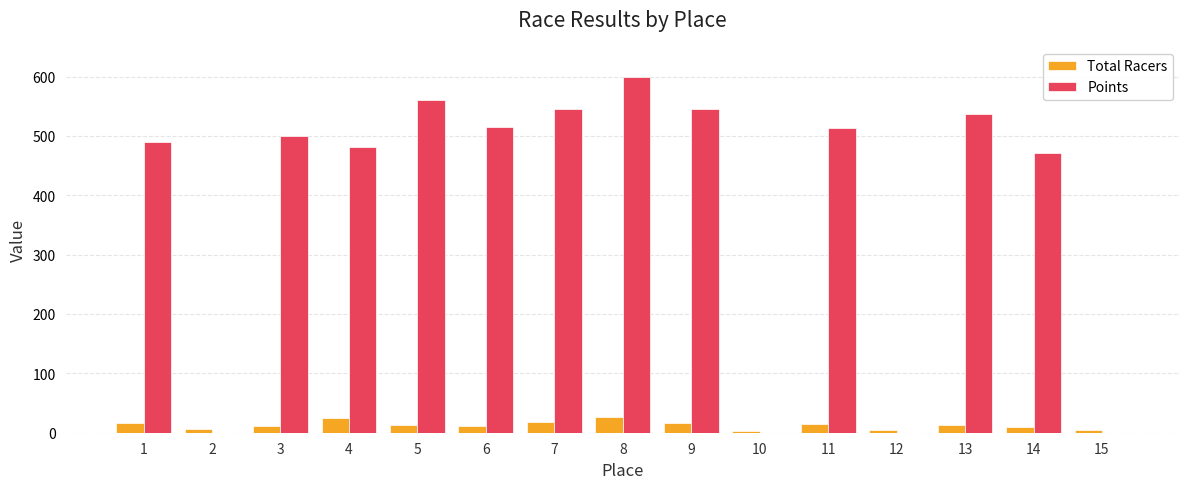

What is the sum of all Points values?

5757.4